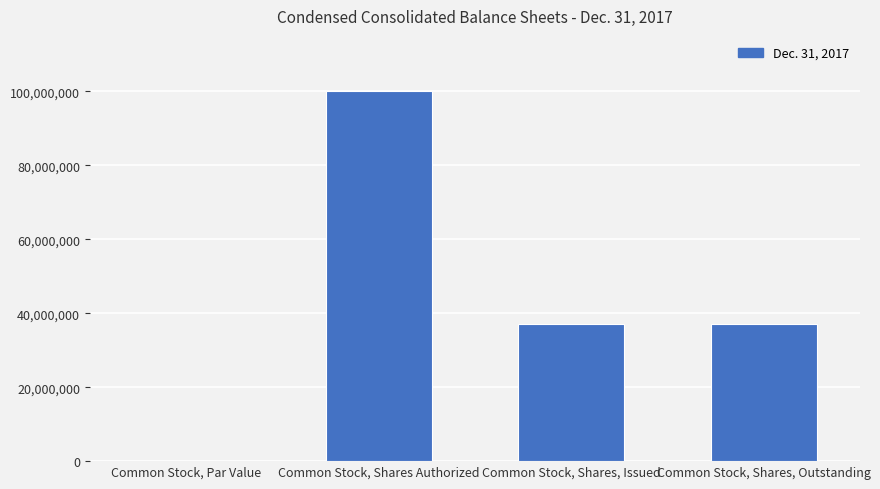

Reading left to right, what are all the values shown in this chart?

0	100000000	37026000	37026000